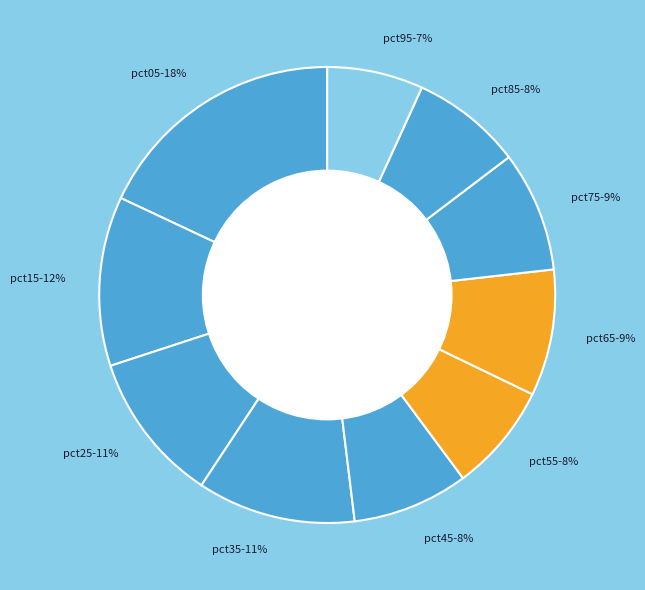

Does any single category account for the majority?

No